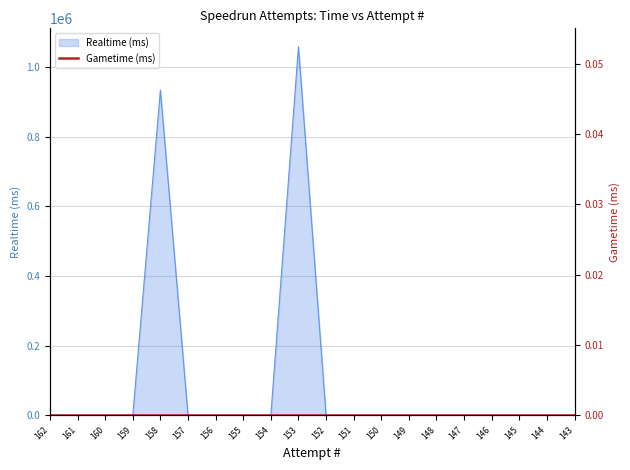

List the labels in order of value, smallest first.

162, 161, 160, 159, 157, 156, 155, 154, 152, 151, 150, 149, 148, 147, 146, 145, 144, 143, 158, 153